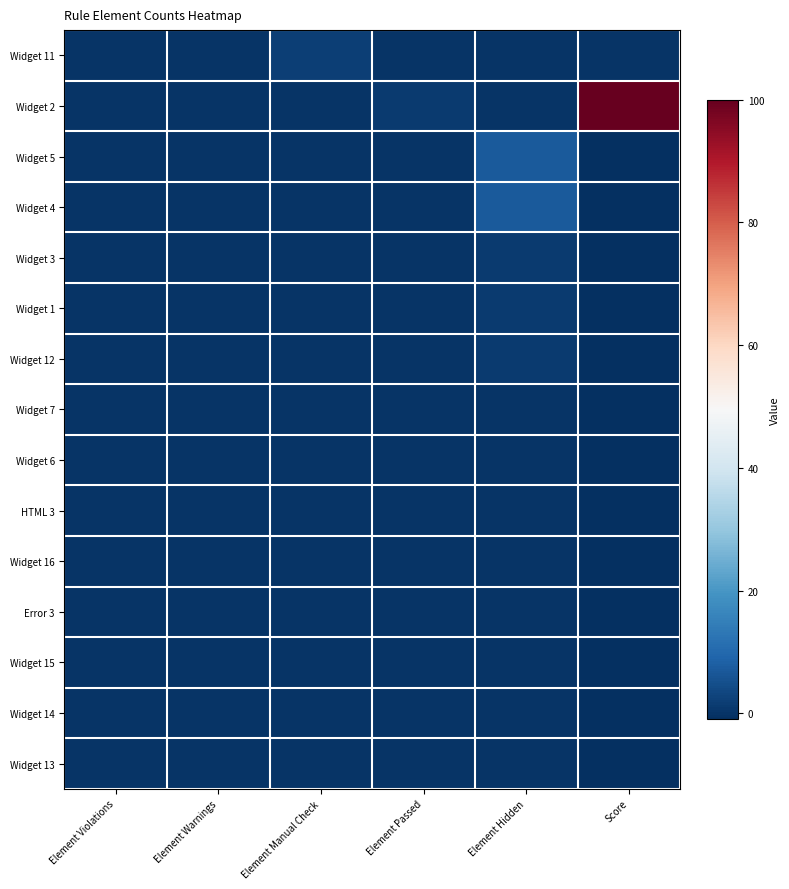

At how many categories does at least one series exceed 97?

1